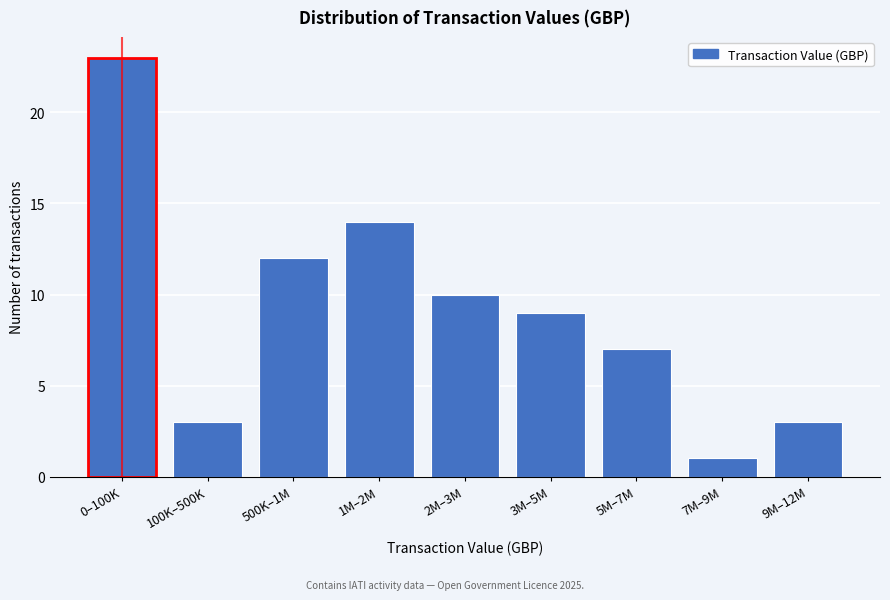

Reading right to left, what are all the values shown in this chart?

9M–12M=3	7M–9M=1	5M–7M=7	3M–5M=9	2M–3M=10	1M–2M=14	500K–1M=12	100K–500K=3	0–100K=23